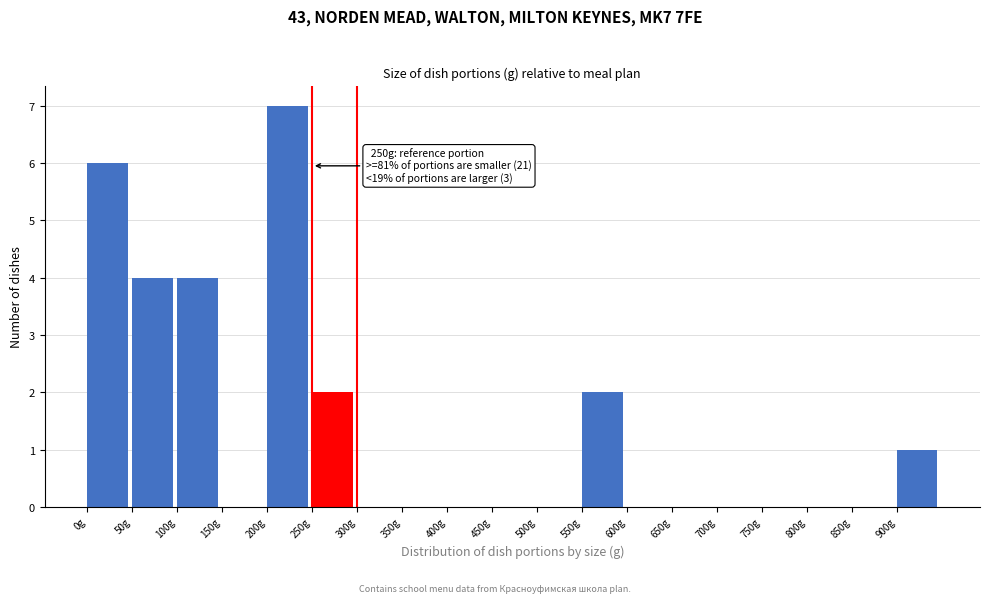

Which range on the x-axis has the tallest bar?

200 to 250